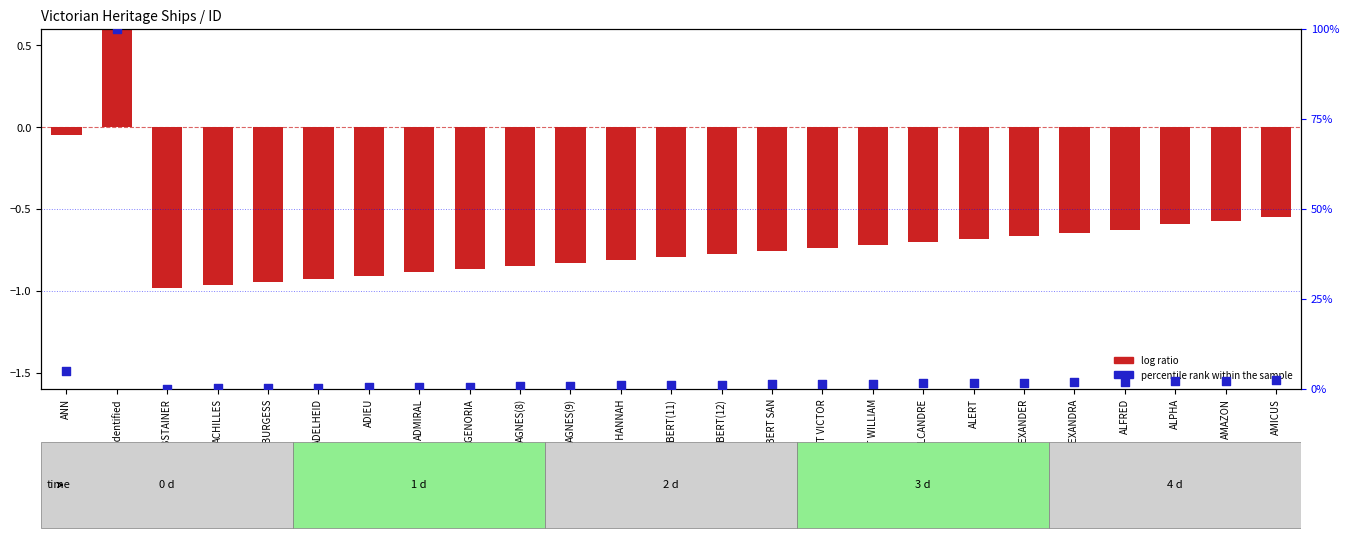

At how many categories does at least one series exceed 9?

1